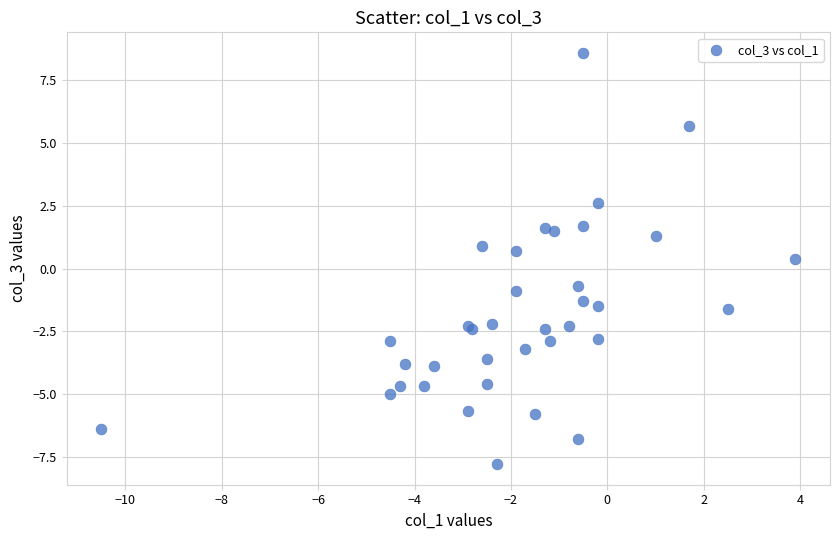

What Y value in the scatter plot is closest to 0?

0.4